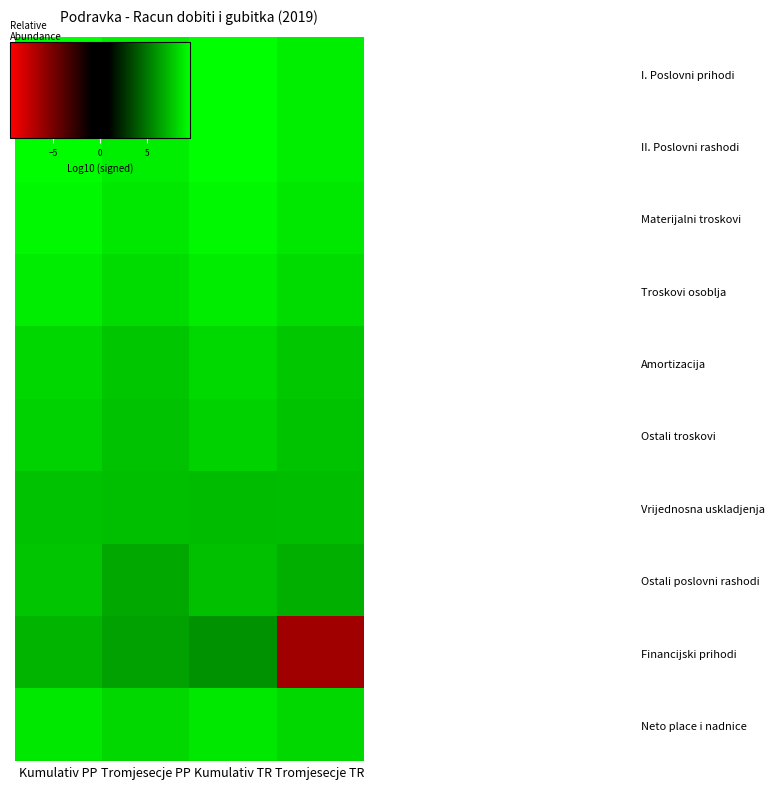

Which has a higher value, Kumulativ TR or Tromjesecje TR?

Kumulativ TR